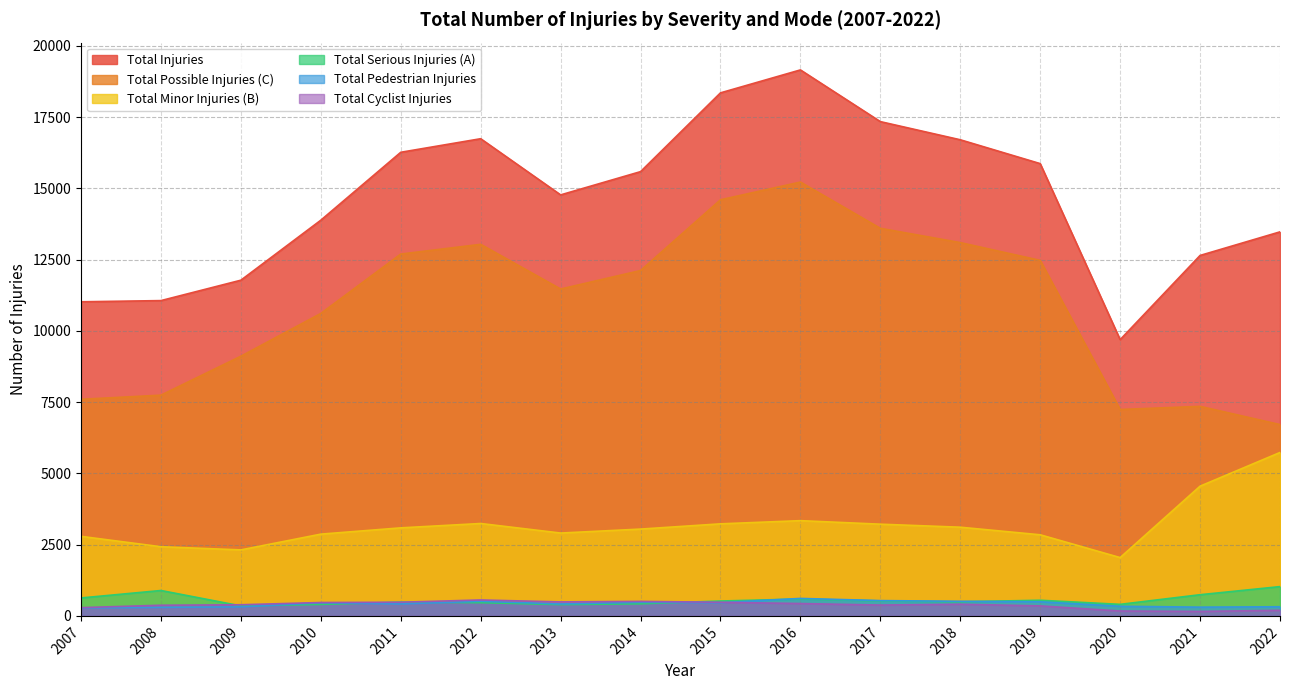

True or false: Total Cyclist Injuries and Total Minor Injuries (B) intersect in this chart.

False